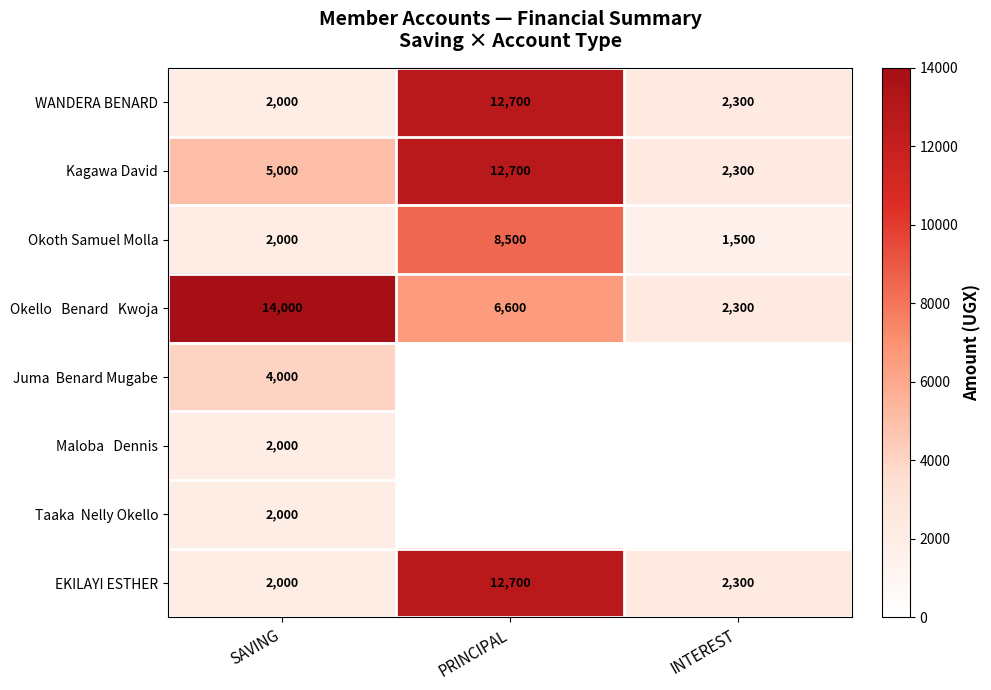

Which category has the highest value across all series?

SAVING